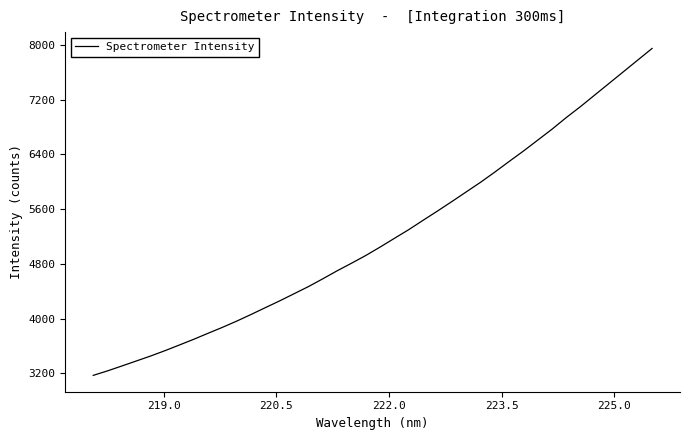

What is the greatest value displayed?

7950.0